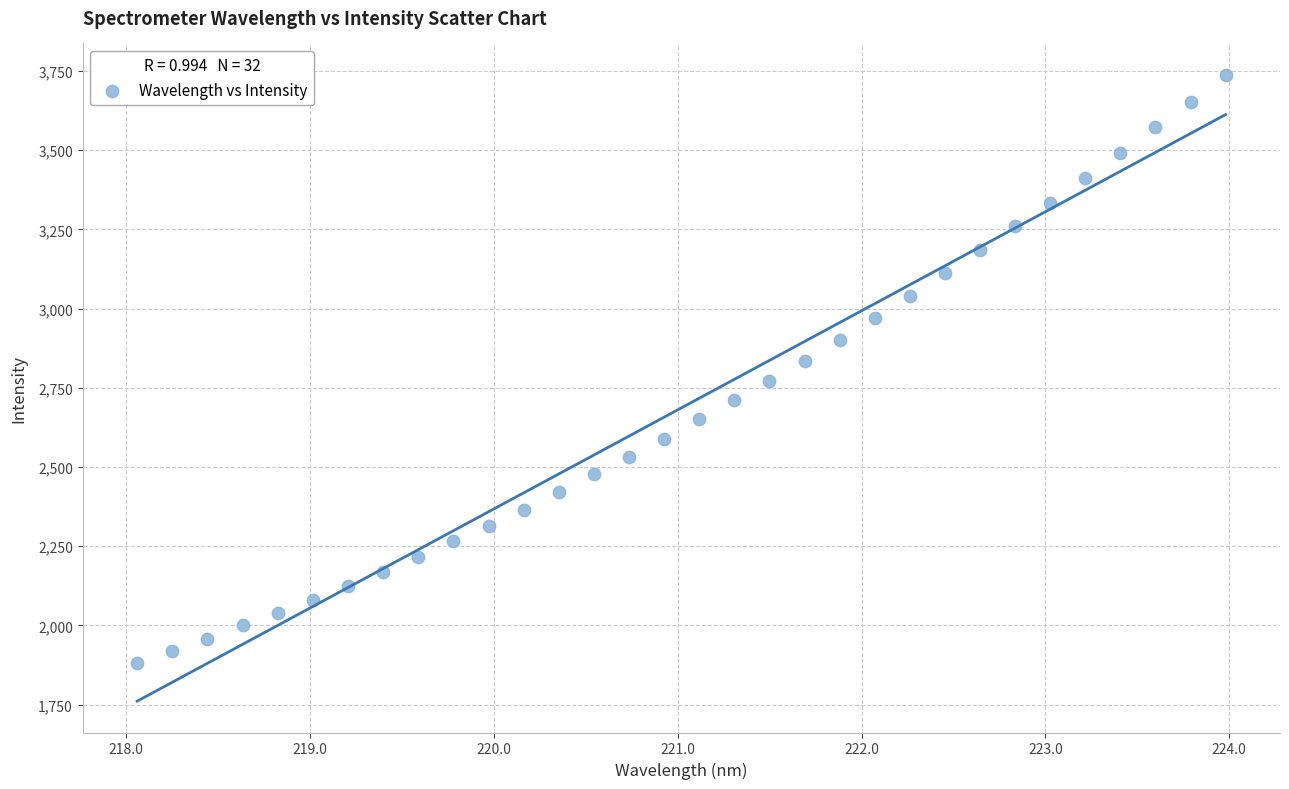

What is the range of X values (max minus min)?

5.9